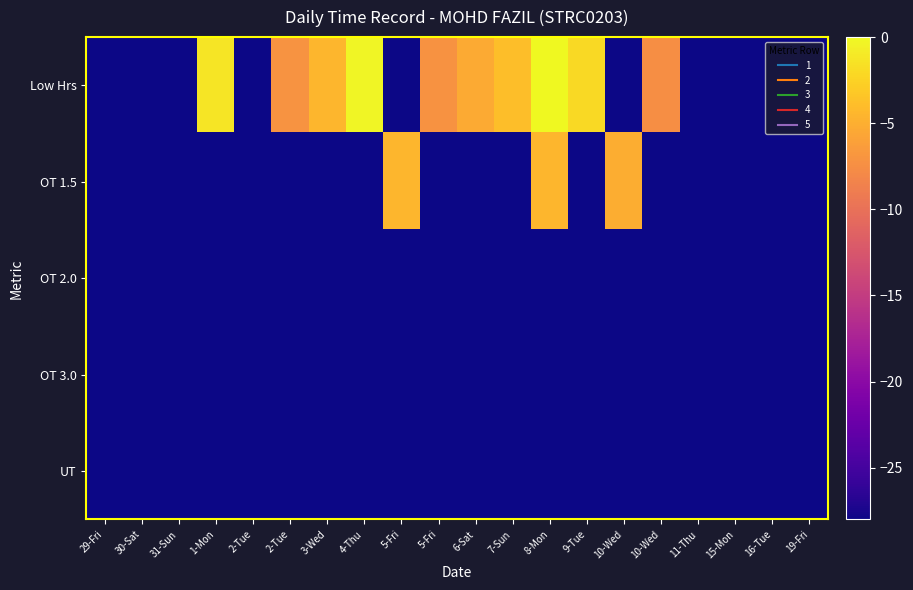

At 10-Wed, list the series in order from smallest to largest.

row_0, row_2, row_3, row_4, row_1